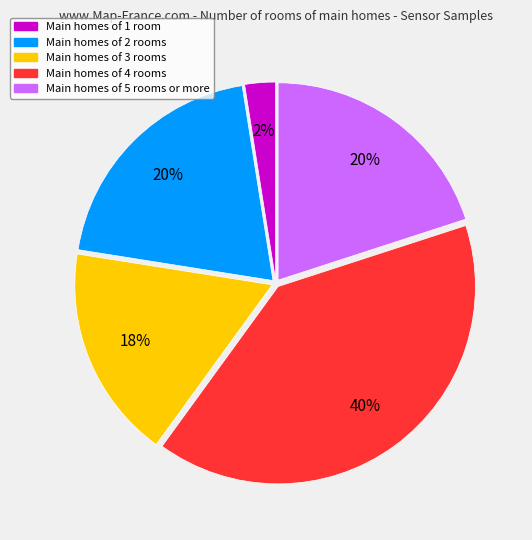

To the nearest percent, what is the average slice percentage?

20%